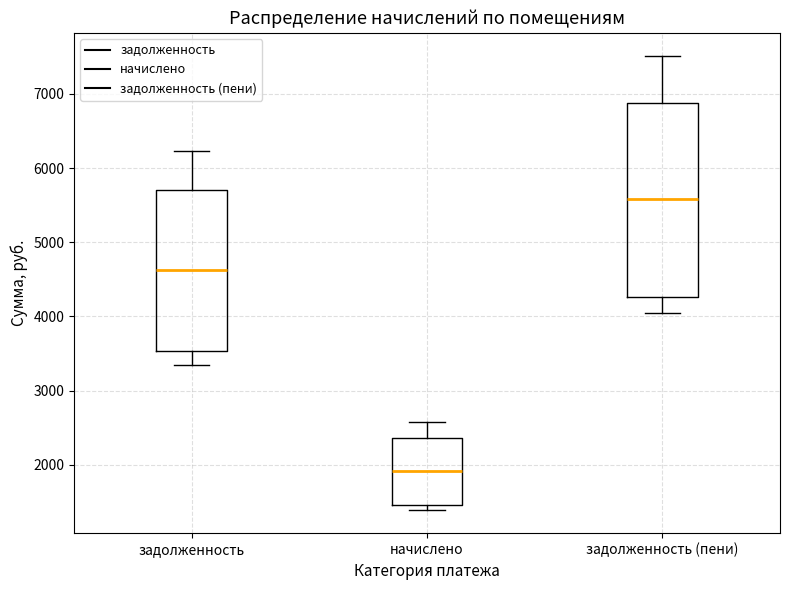

Reading left to right, transcribe this box plot: for each box, give where its median line is, the range the box spans, and where its two whiskers end, as read against the y-axis. The values are not printed on the chart, so give them approximately, as read against the axis.

задолженность: median 4600, box 3500 to 5700, whiskers 3400 to 6200
начислено: median 1900, box 1500 to 2400, whiskers 1400 to 2600
задолженность (пени): median 5600, box 4300 to 6900, whiskers 4000 to 7500